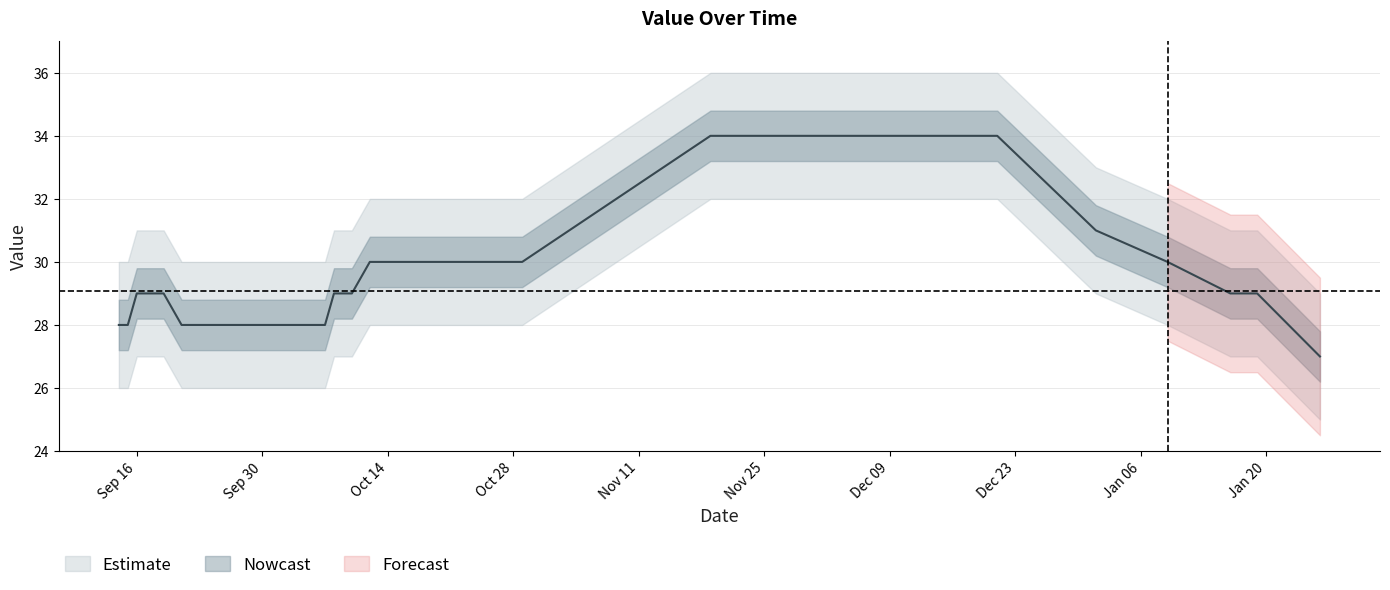

Count the values in the range 28 to 30.

33